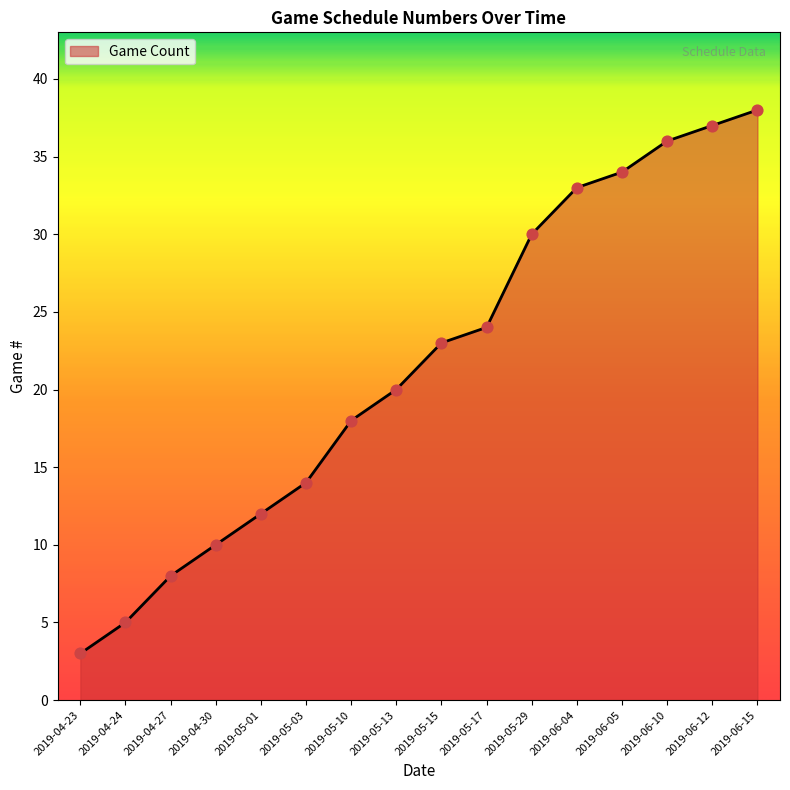

Approximately how many times larger is the value at 2019-06-15 compared to 2019-06-10?

1.1